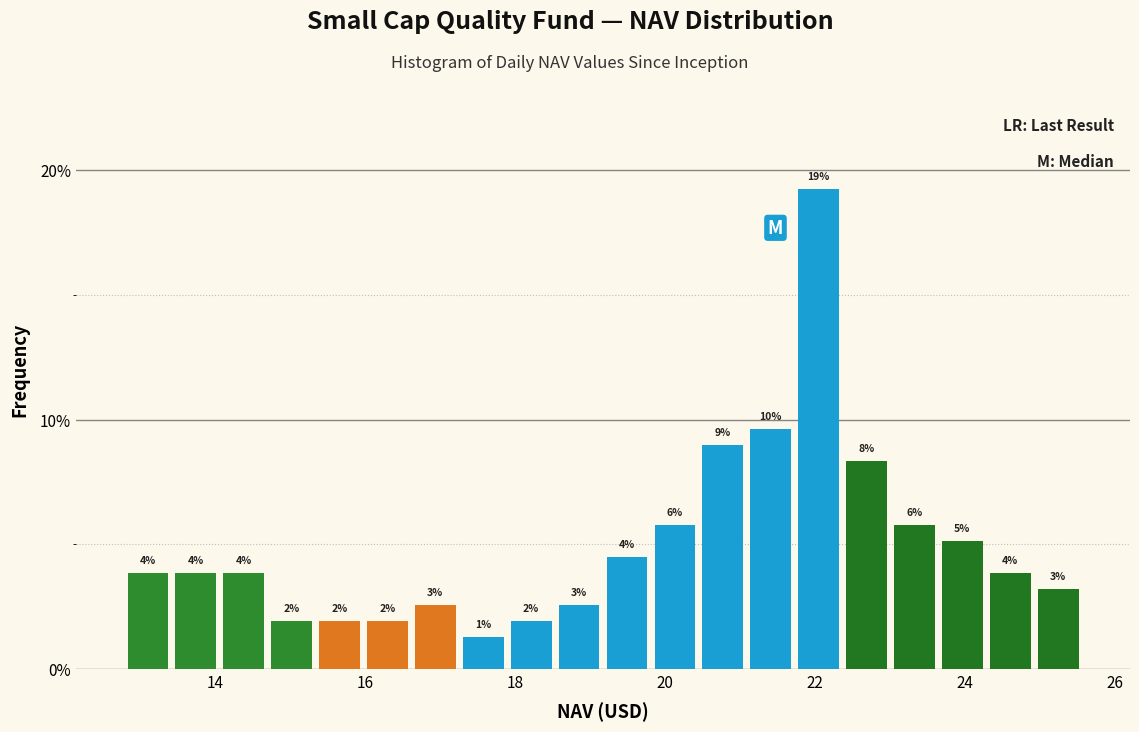

Read against the x-axis, roughly where is the centre of the tallest bar?

22.0